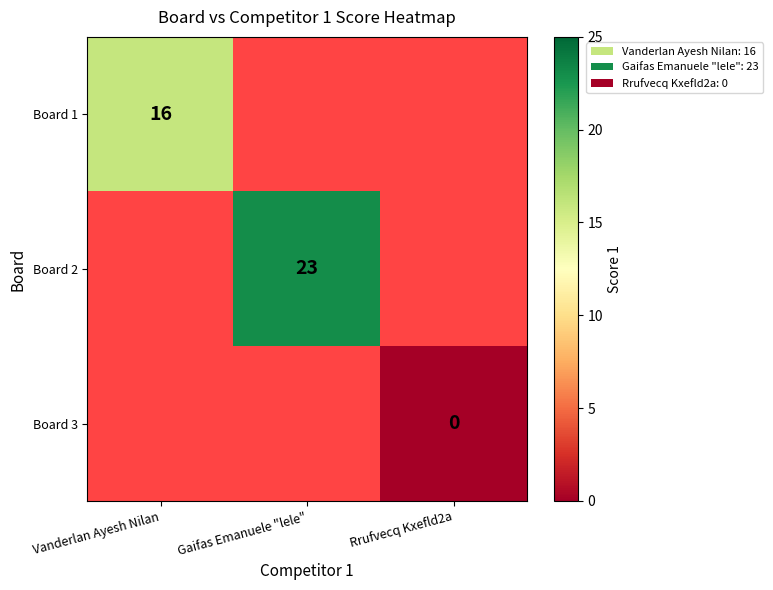

How many values in Board 1 are above zero?

1